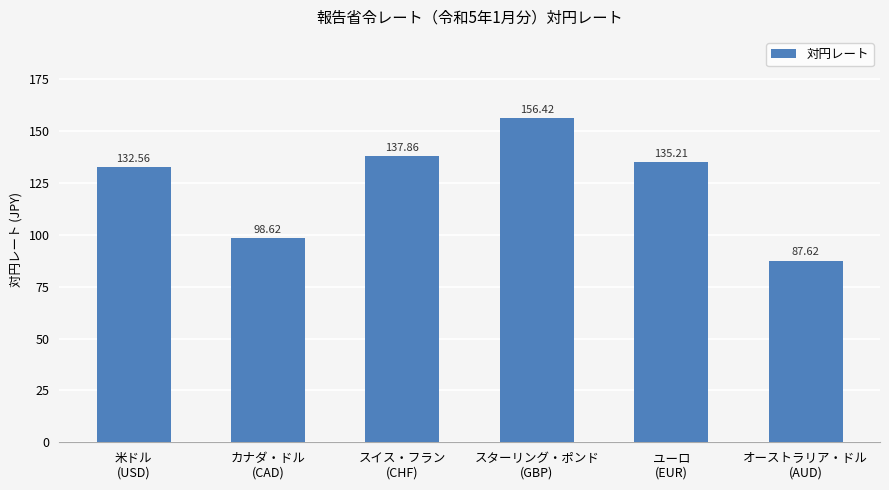

What is the maximum value shown in the chart?

156.4